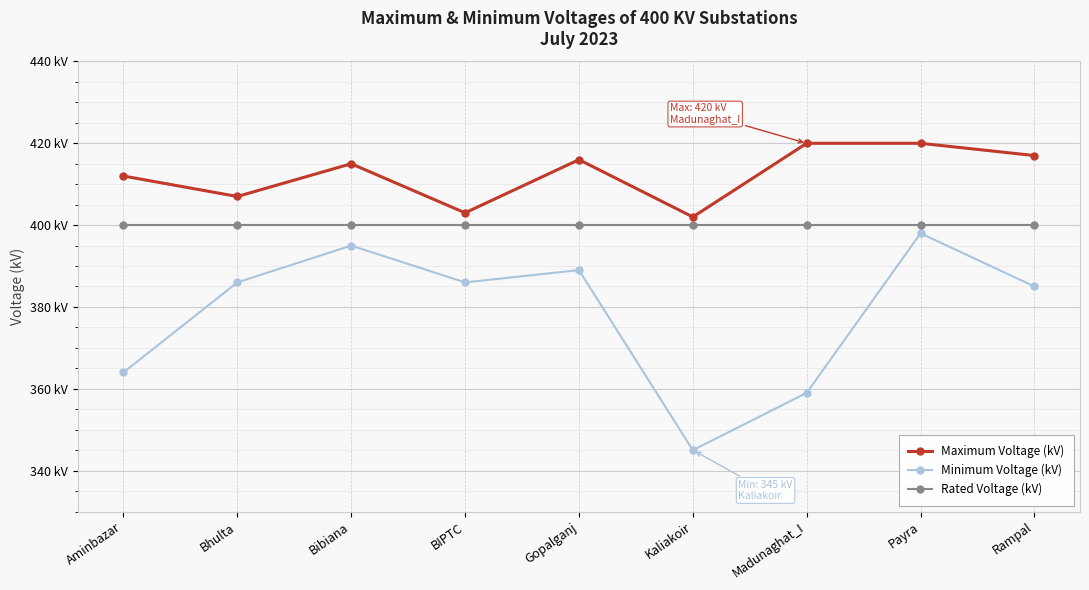

Which label corresponds to the smallest value in the chart?

Kaliakoir